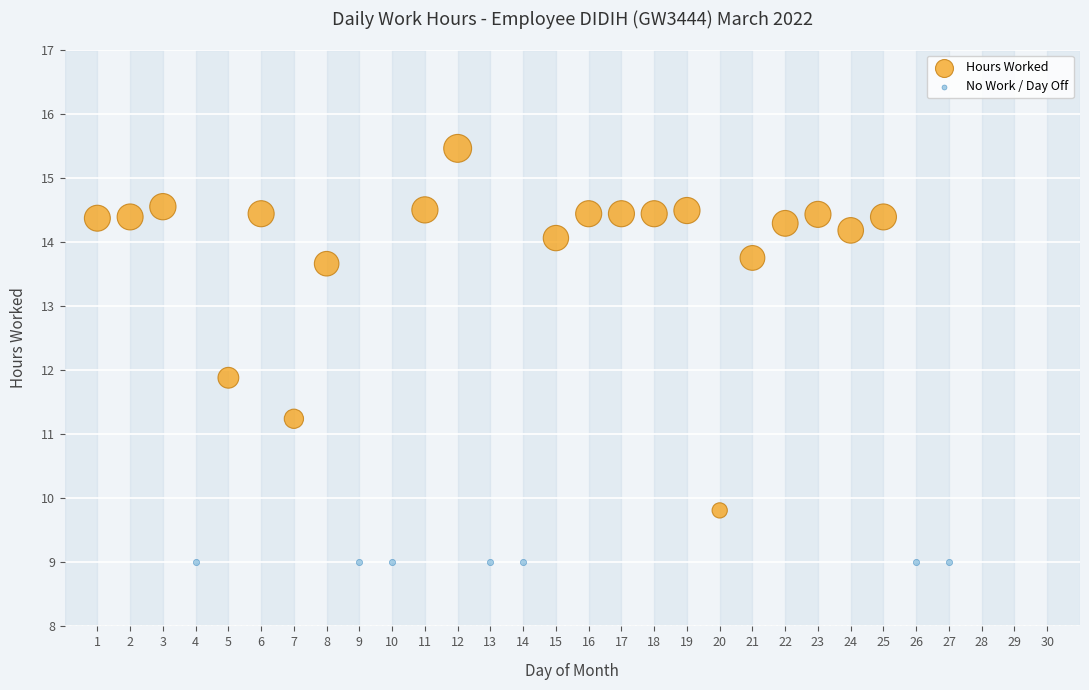

Which series reaches the minimum Y coordinate?

No Work / Day Off